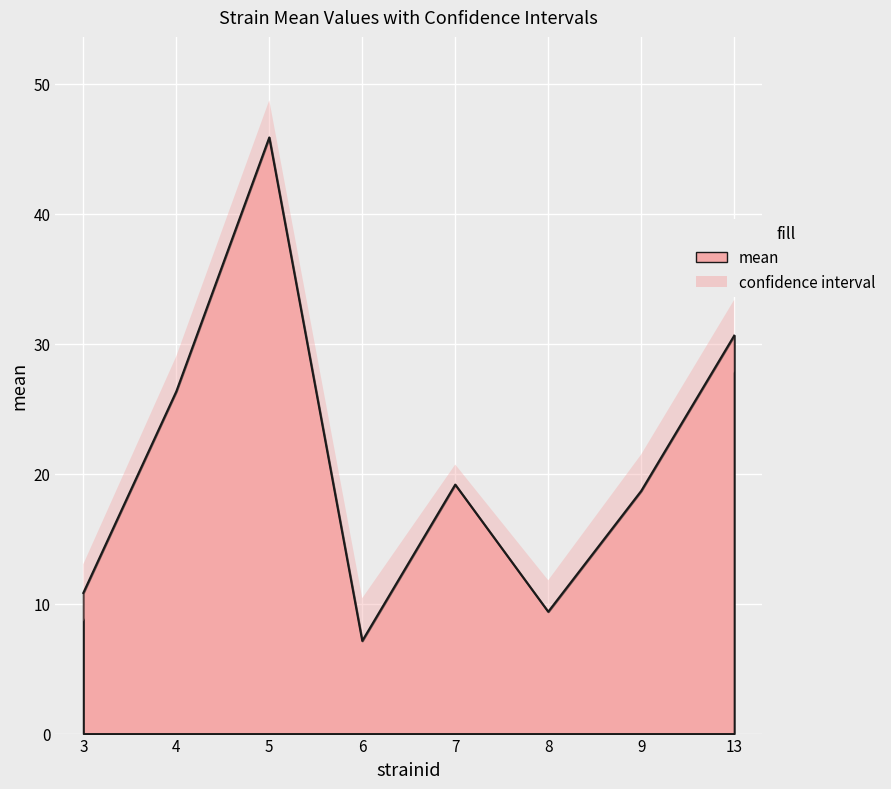

True or false: mean and lowercl intersect in this chart.

False